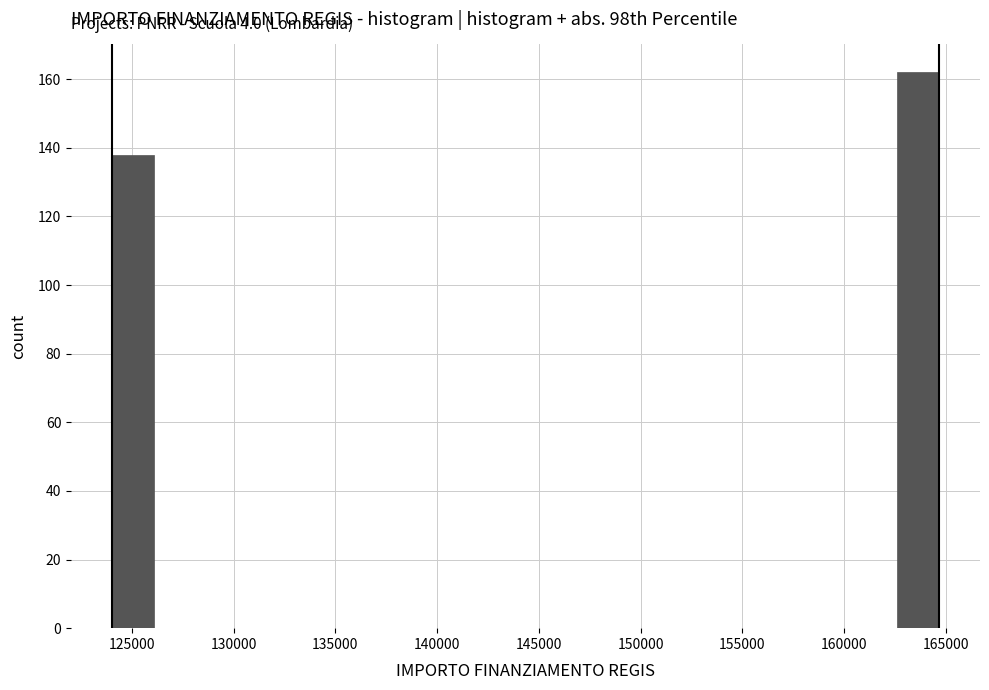

Over which range of the x-axis is the bar tallest?

162500 to 164500